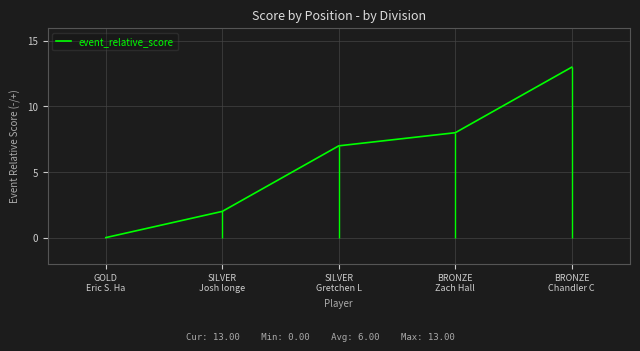

What is the difference between the values at SILVER
Gretchen L and SILVER
Josh longe?

5